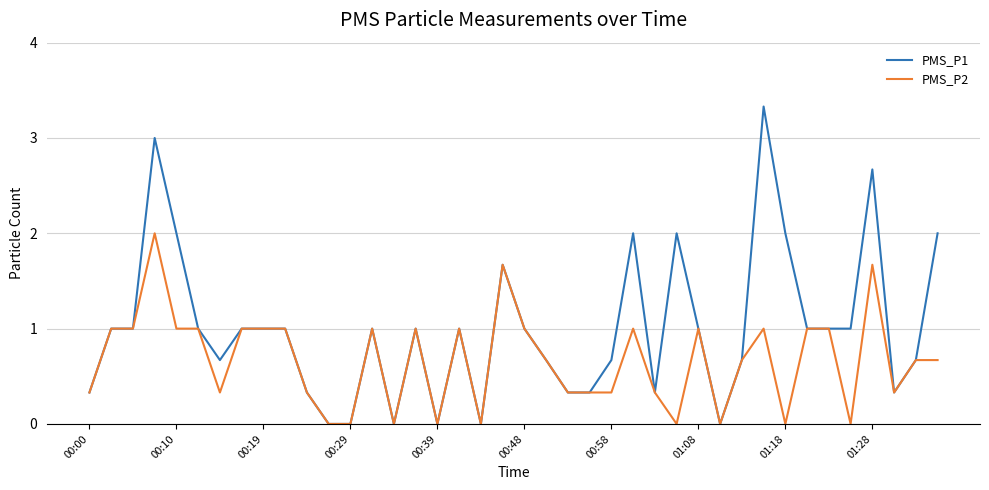

Which series has the largest range (max minus min)?

PMS_P1